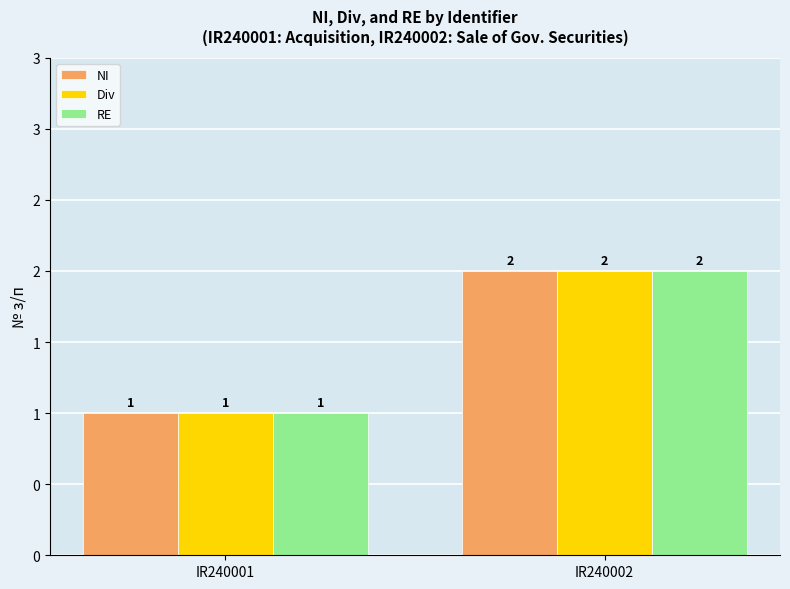

Does the chart contain any negative values?

No